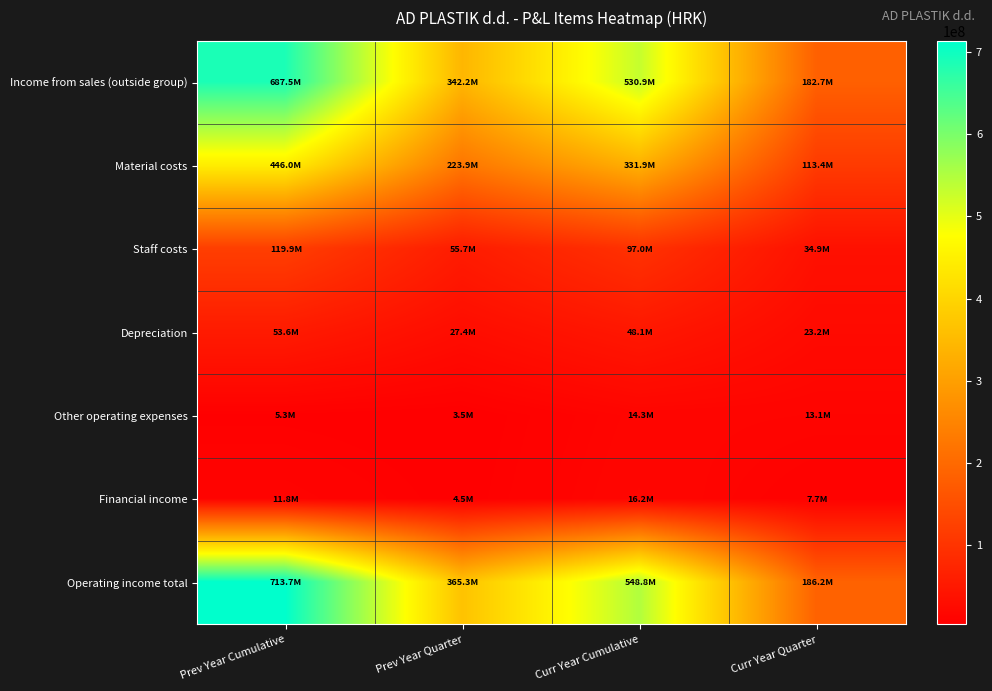

What is the minimum value shown in the chart?

3457753